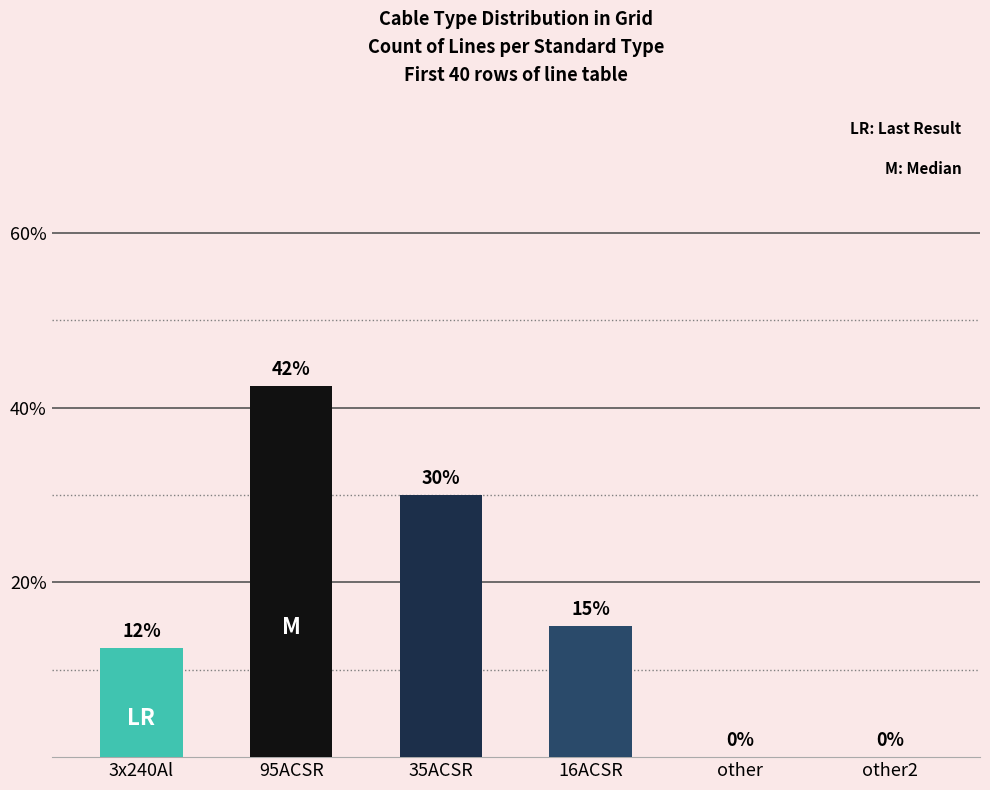

How many values are between 0 and 30?

5